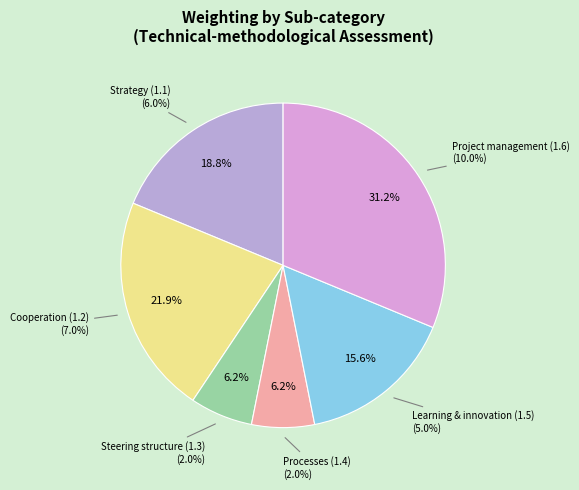

Does any single category account for the majority?

No